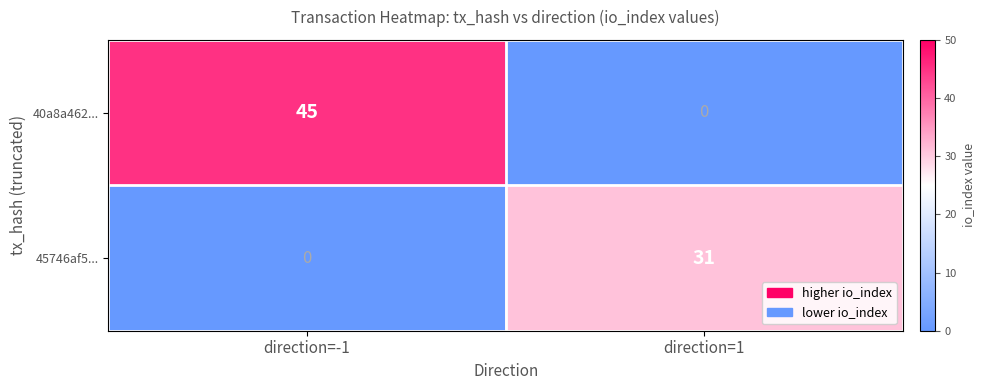

What is the total value across all series at direction=-1?

45